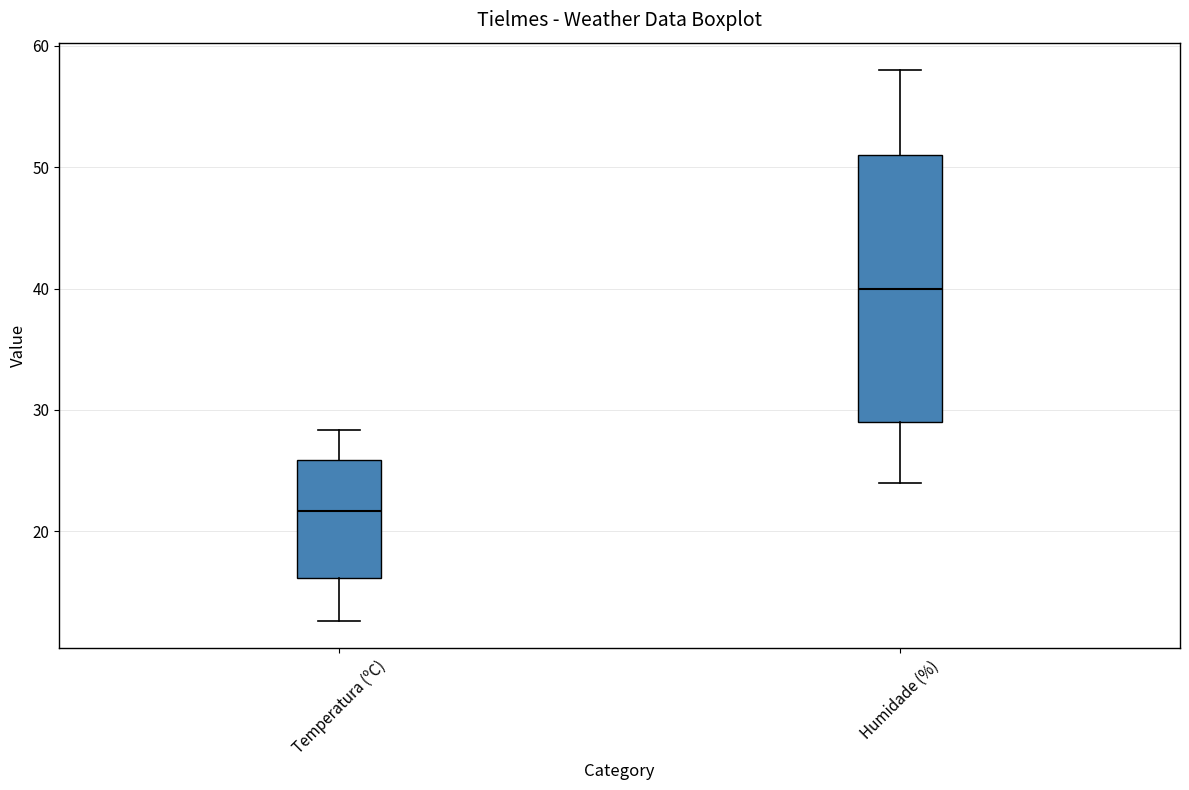

Reading left to right, read every box against the y-axis: the position of its median line, the range the box covers, and the ends of its whiskers. The values are not printed on the chart, so give them approximately, as read against the axis.

Temperatura (ºC): median 22, box 16 to 26, whiskers 13 to 28
Humidade (%): median 40, box 29 to 51, whiskers 24 to 58